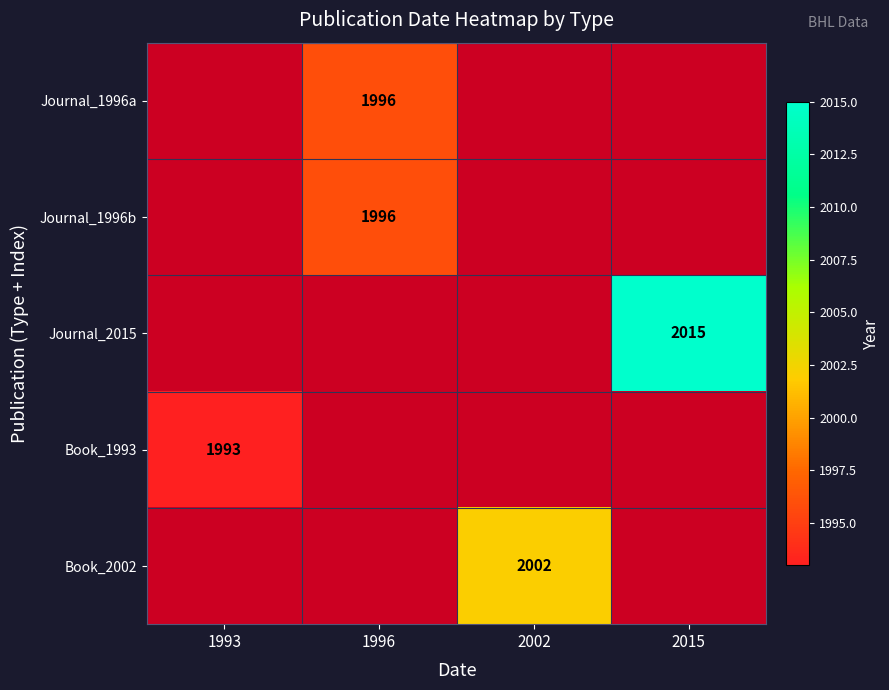

The Book_1993 series shows 1993 at 1993. True or false?

True